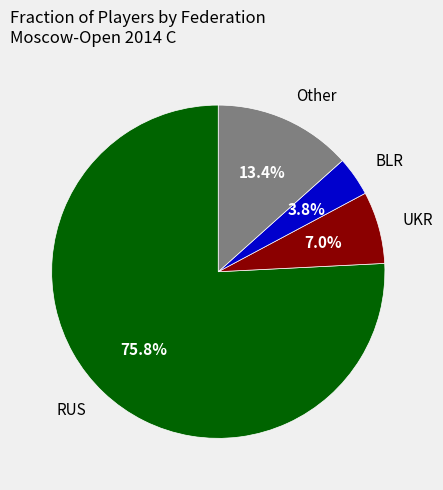

Is there any slice that represents more than half of the pie?

Yes